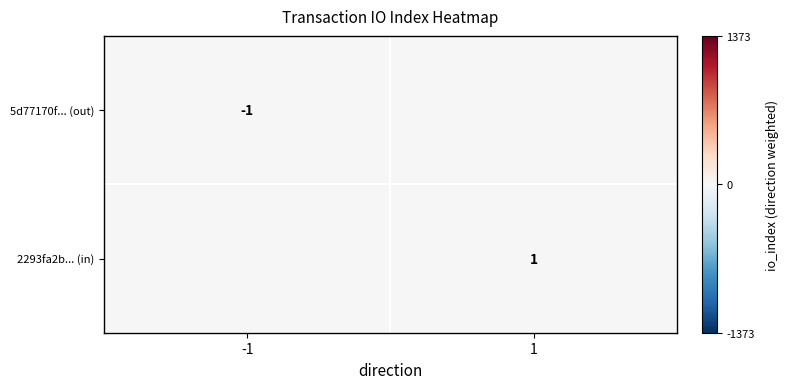

True or false: 5d77170f... (out) has a value of -1 at -1.

True